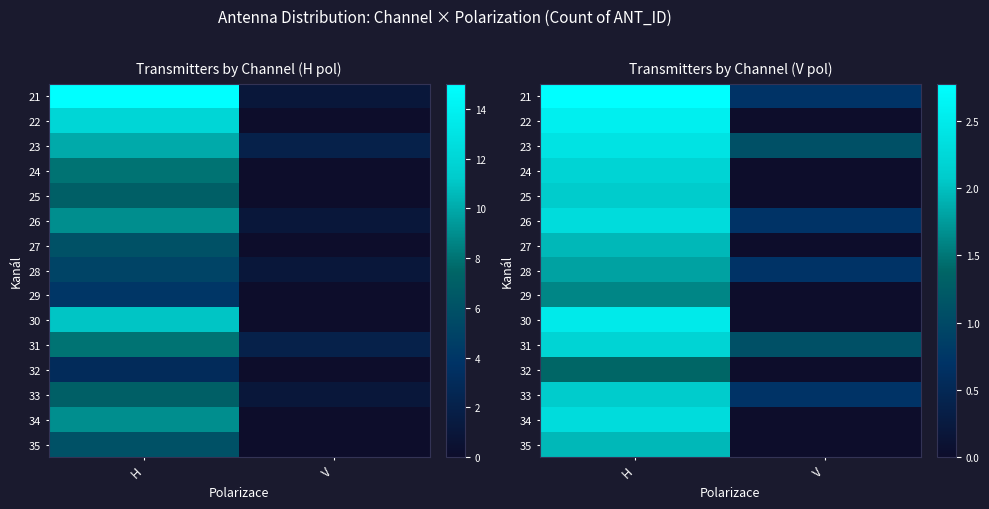

Between V and H, which is larger?

H